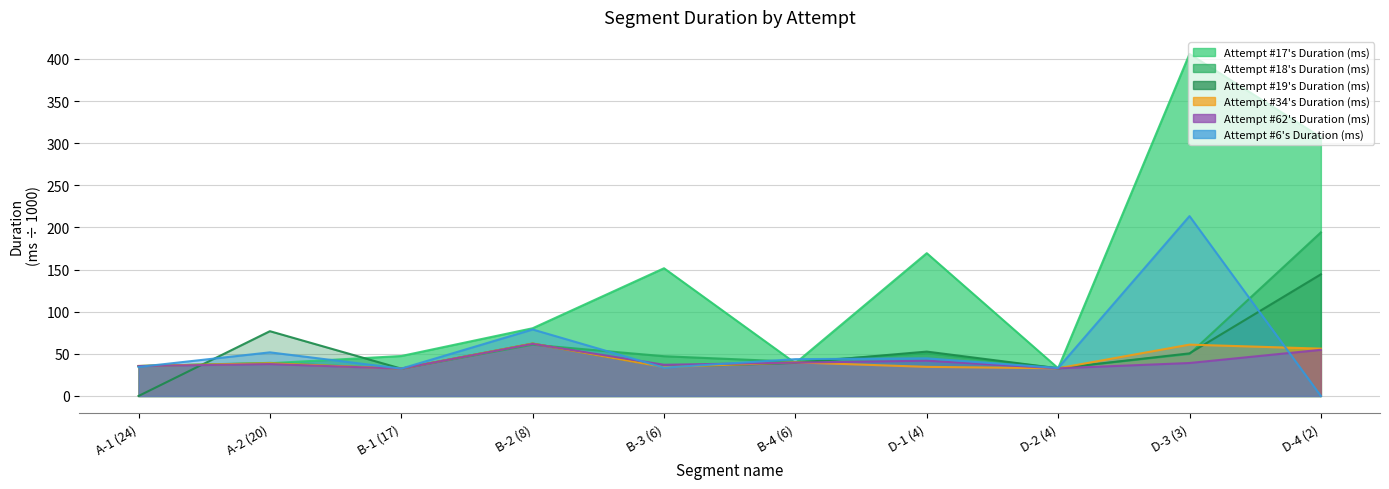

What is the value of the Attempt #19's Duration (ms) point at the 9th from the left?

50.6